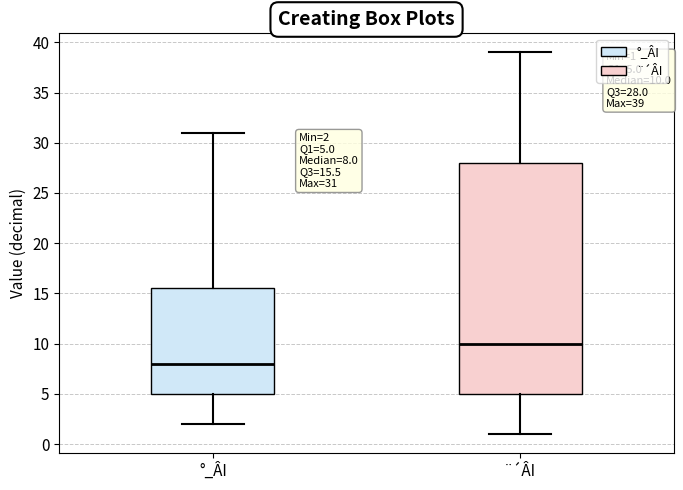

Comparing the boxes themselves (not the whiskers), which one is the tallest?

¨´ÂI